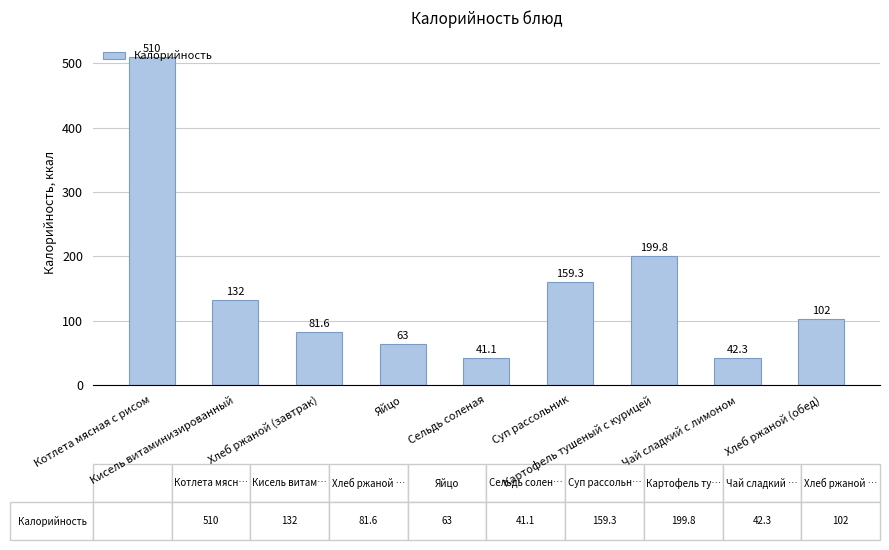

What position from the left is Сельдь соленая?

5